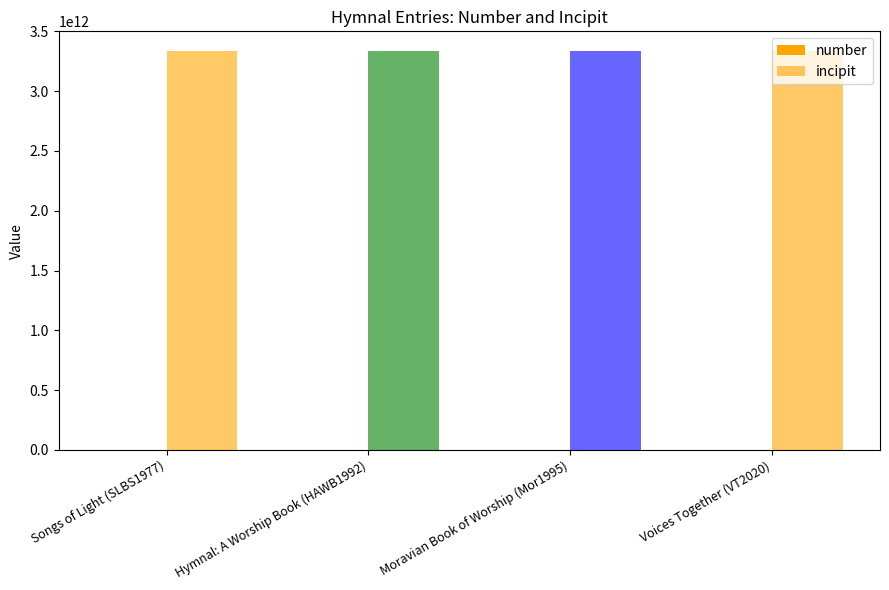

How many data points does each series have?

4